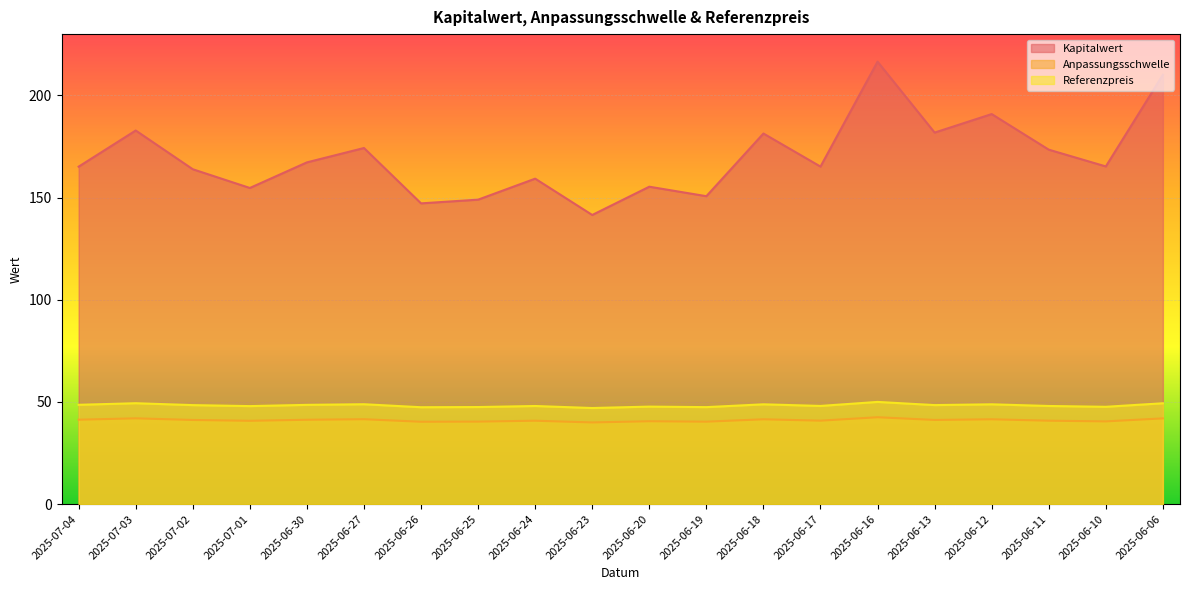

Which series has the largest total across all categories?

Kapitalwert